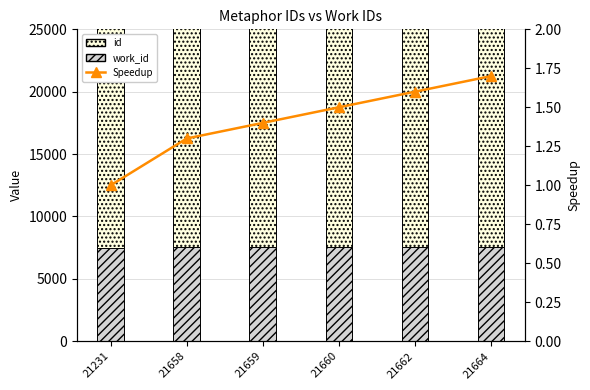

What is the lowest value of the Speedup series?

1.0